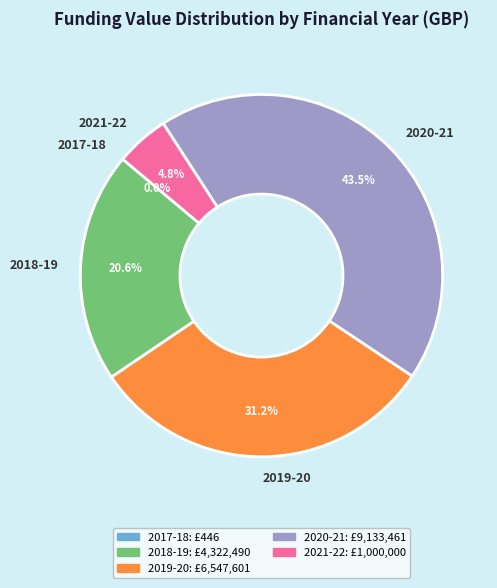

To the nearest percent, what is the average slice percentage?

20%